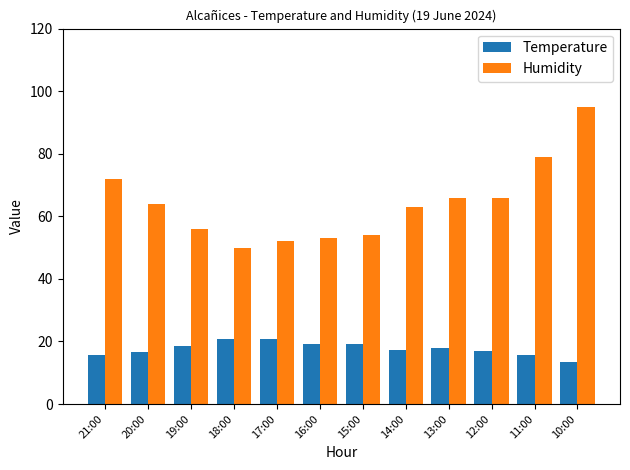

The Temperature series shows 8.3 at 11:00. True or false?

False